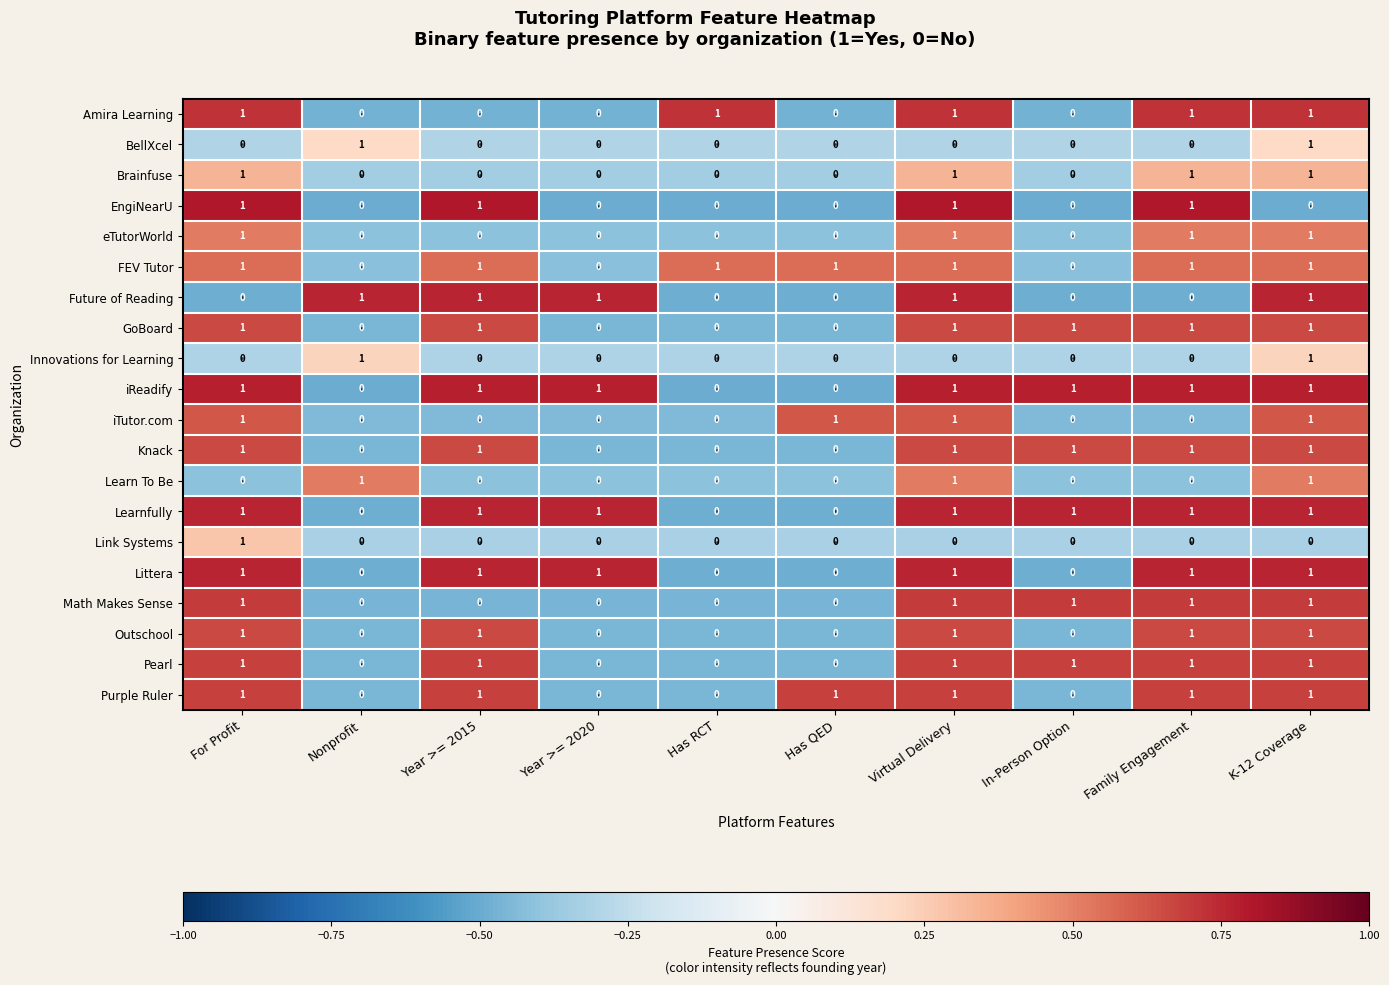

Which label corresponds to the largest value in the chart?

For Profit